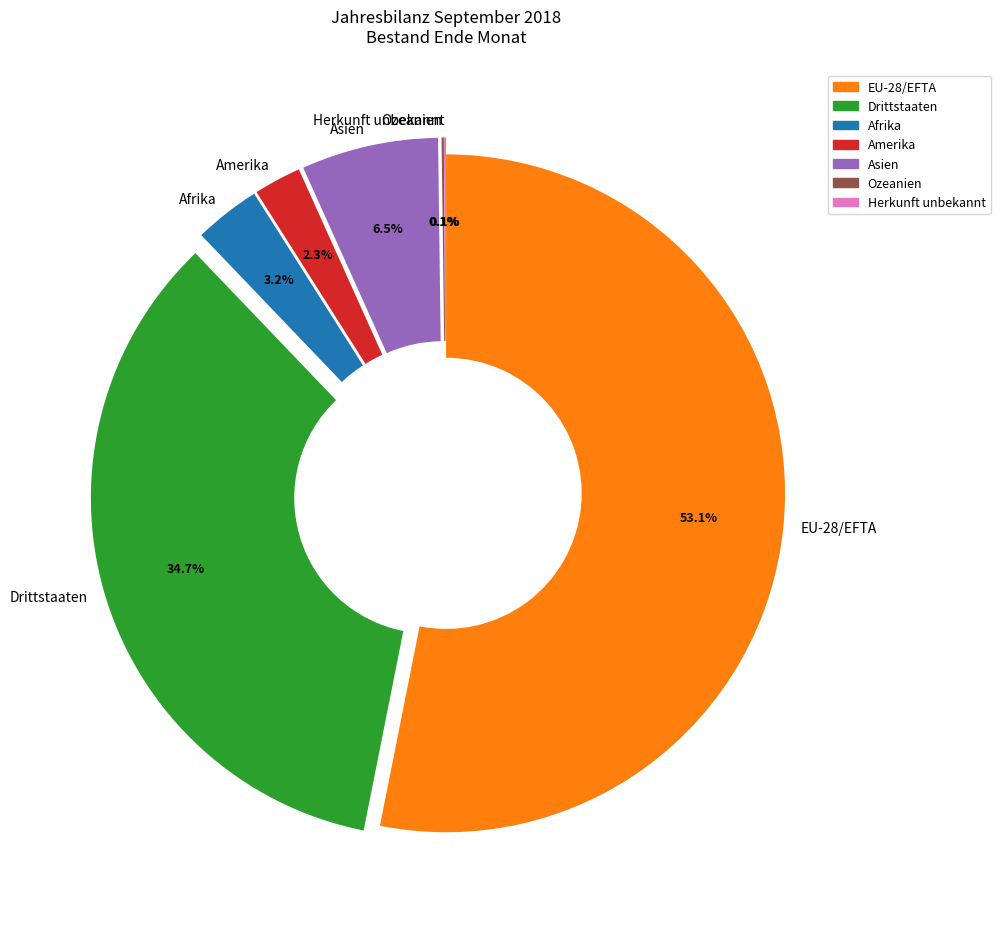

Which slice is the largest?

EU-28/EFTA